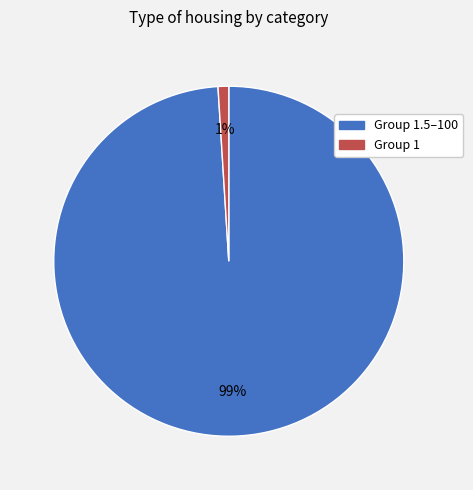

The Group 1 slice represents 8% of the pie. True or false?

False